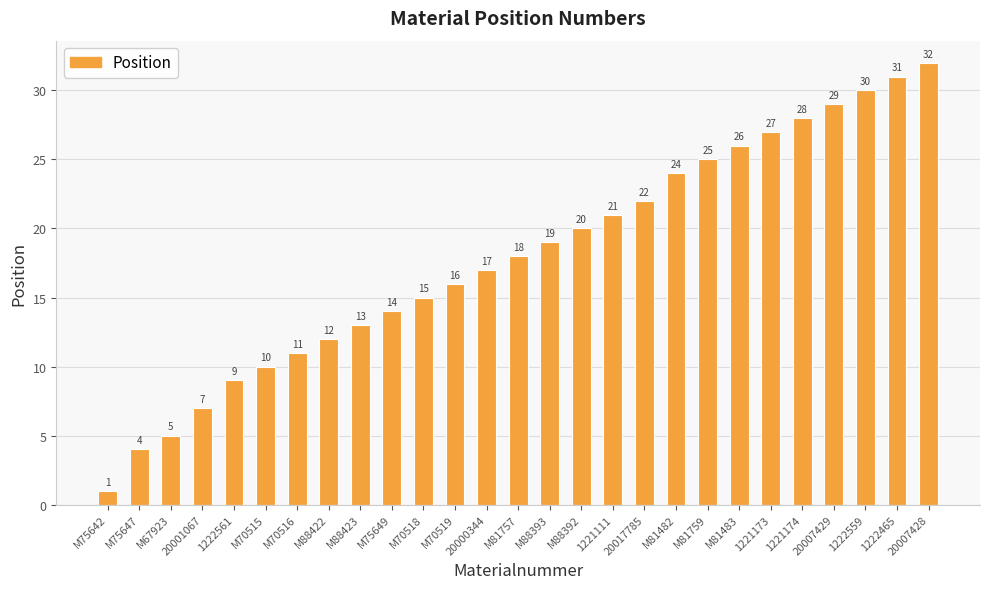

What is the change in value from 20017785 to 1221173?

+5